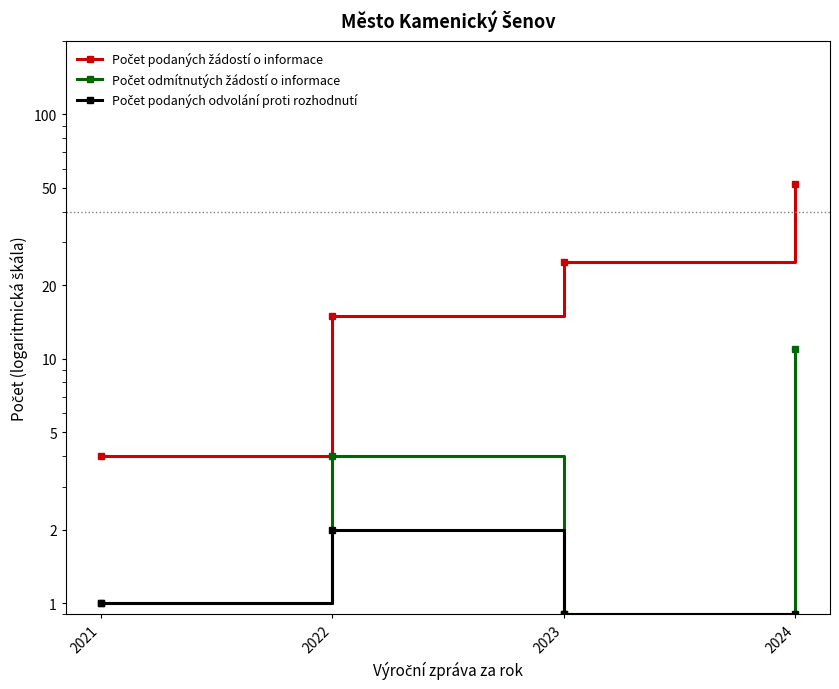

Which series has the largest total across all categories?

Počet podaných žádostí o informace